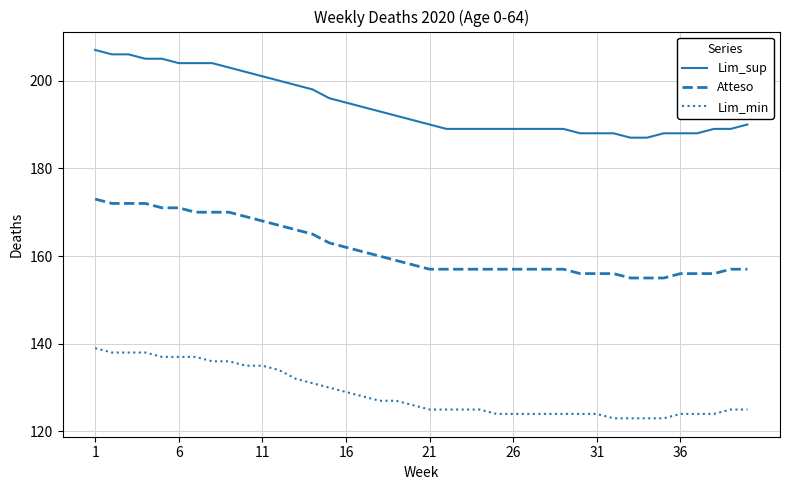

Which series has the largest range (max minus min)?

Lim_sup